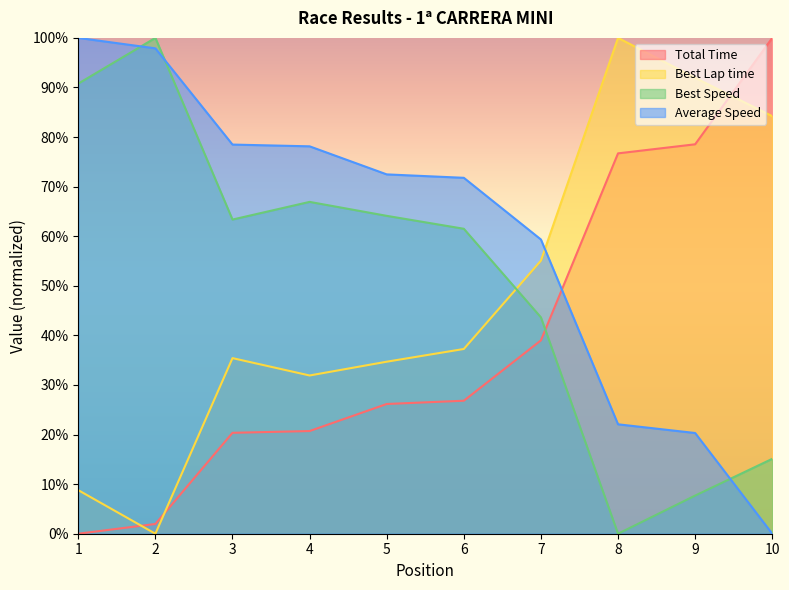

What is the maximum value for Total Time?

100.0